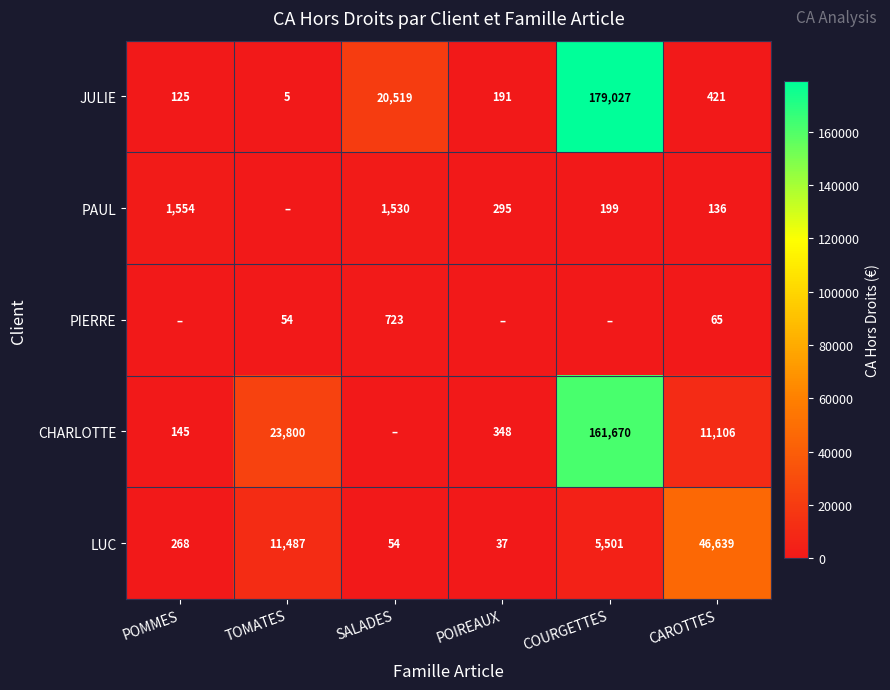

The LUC series shows 268 at POMMES. True or false?

True